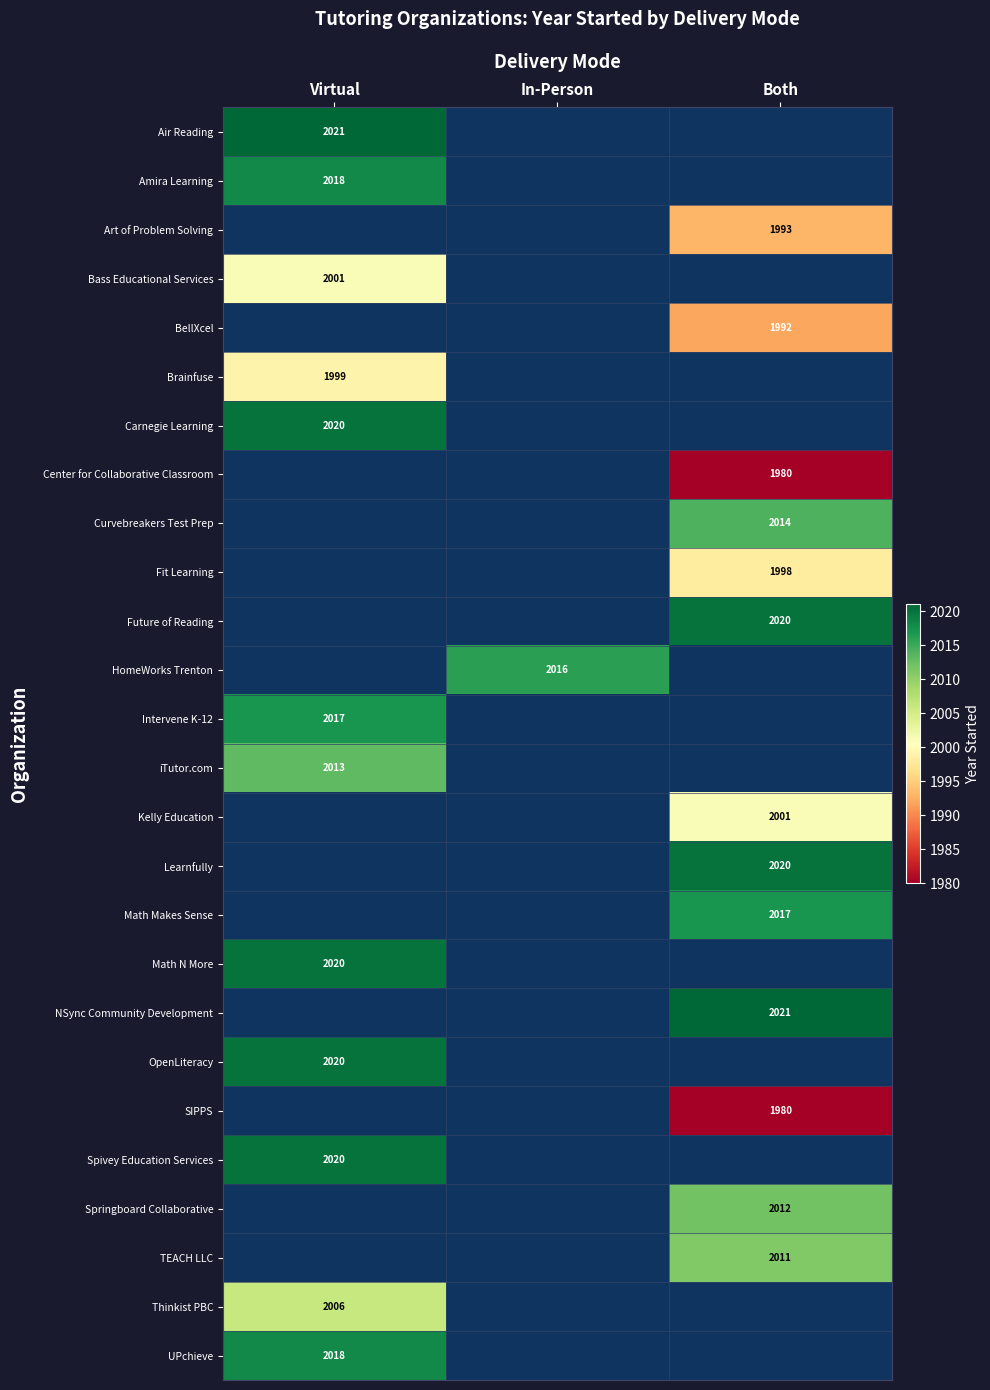

Is the value of Spivey Education Services at Virtual greater than the value of Springboard Collaborative at Both?

Yes